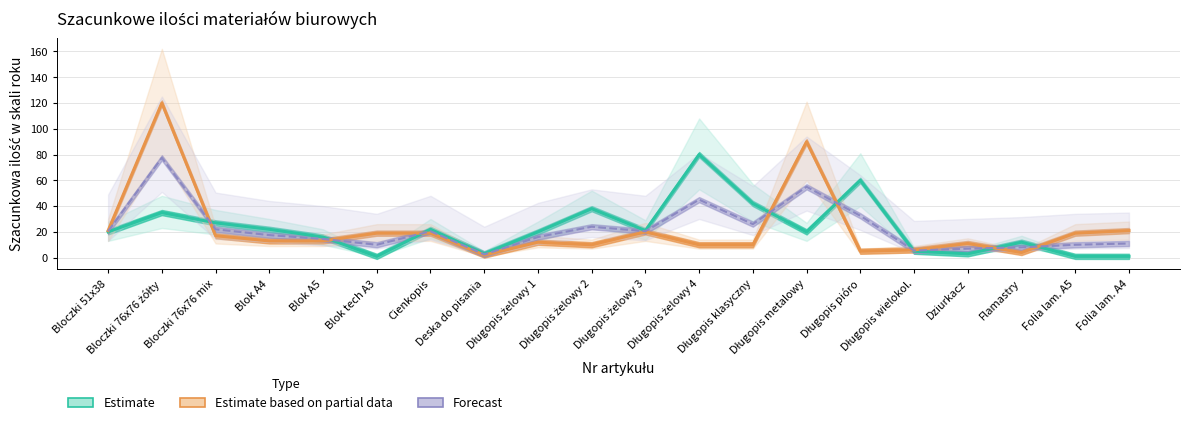

What is the average value of the Forecast series?

22.3